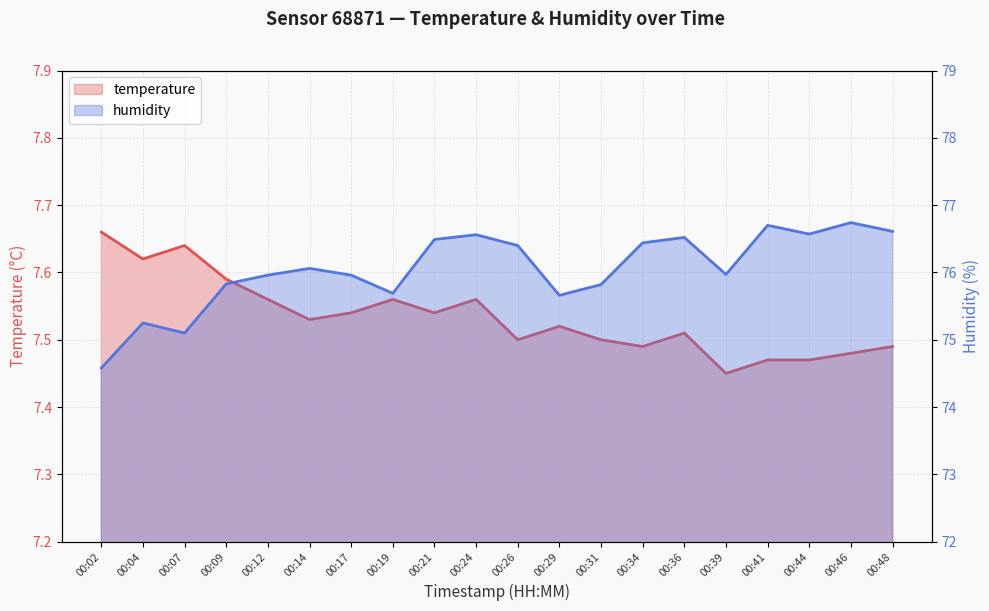

Reading left to right, what are all the values shown in this chart?

temperature: 00:02=7.7	00:04=7.6	00:07=7.6	00:09=7.6	00:12=7.6	00:14=7.5	00:17=7.5	00:19=7.6	00:21=7.5	00:24=7.6	00:26=7.5	00:29=7.5	00:31=7.5	00:34=7.5	00:36=7.5	00:39=7.5	00:41=7.5	00:44=7.5	00:46=7.5	00:48=7.5
humidity: 00:02=74.6	00:04=75.2	00:07=75.1	00:09=75.8	00:12=76.0	00:14=76.1	00:17=76.0	00:19=75.7	00:21=76.5	00:24=76.6	00:26=76.4	00:29=75.7	00:31=75.8	00:34=76.4	00:36=76.5	00:39=76.0	00:41=76.7	00:44=76.6	00:46=76.7	00:48=76.6